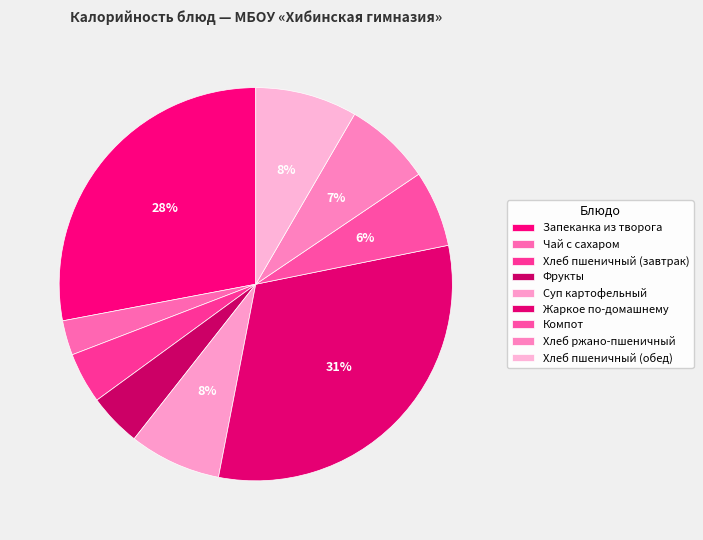

Is there a majority slice in this chart?

No